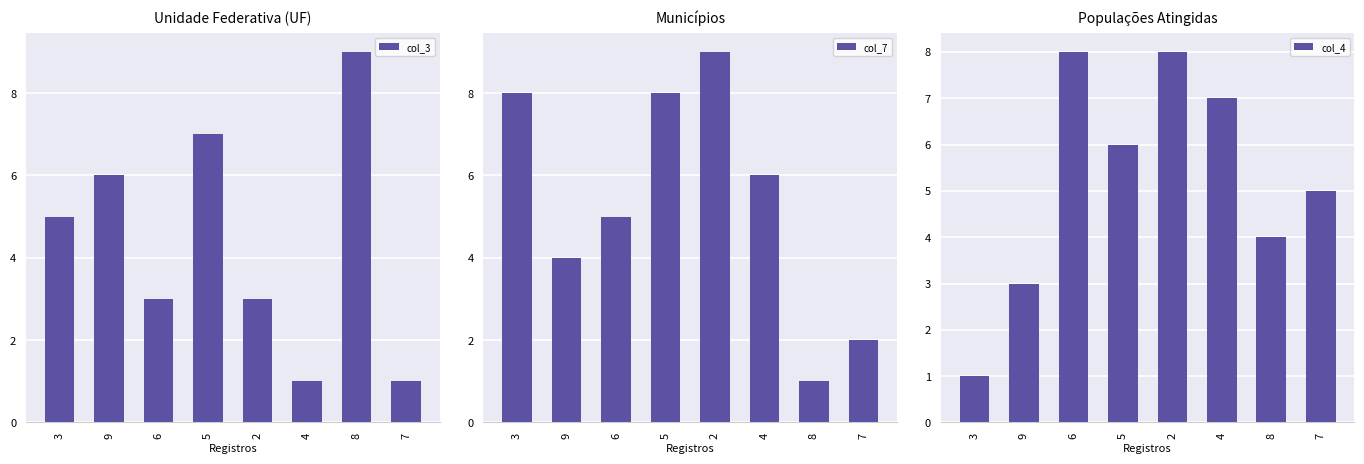

How many series are shown in this chart?

3